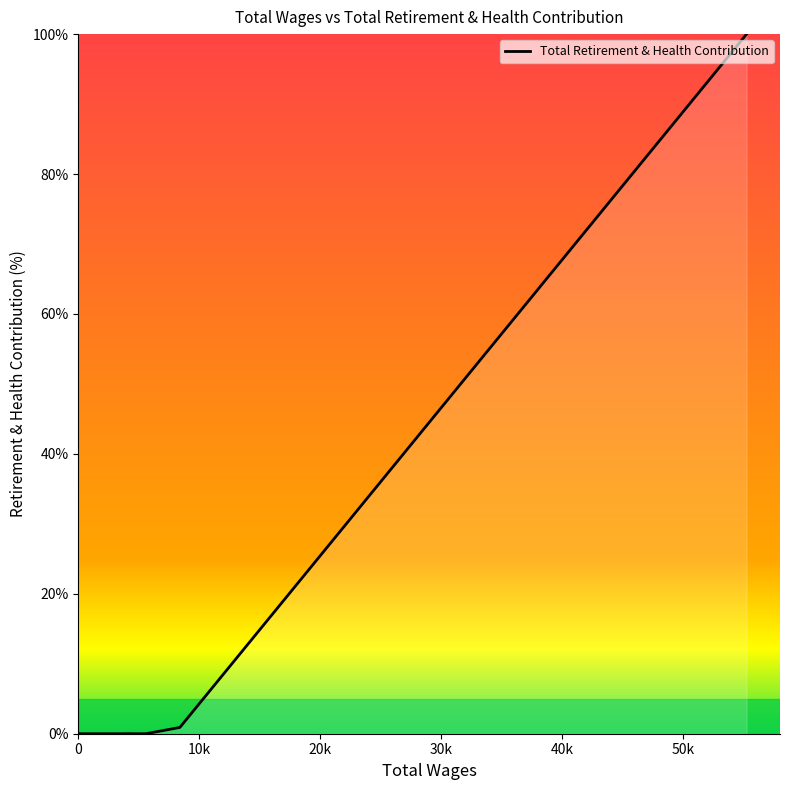

What is the difference between the maximum and minimum values?

100.0